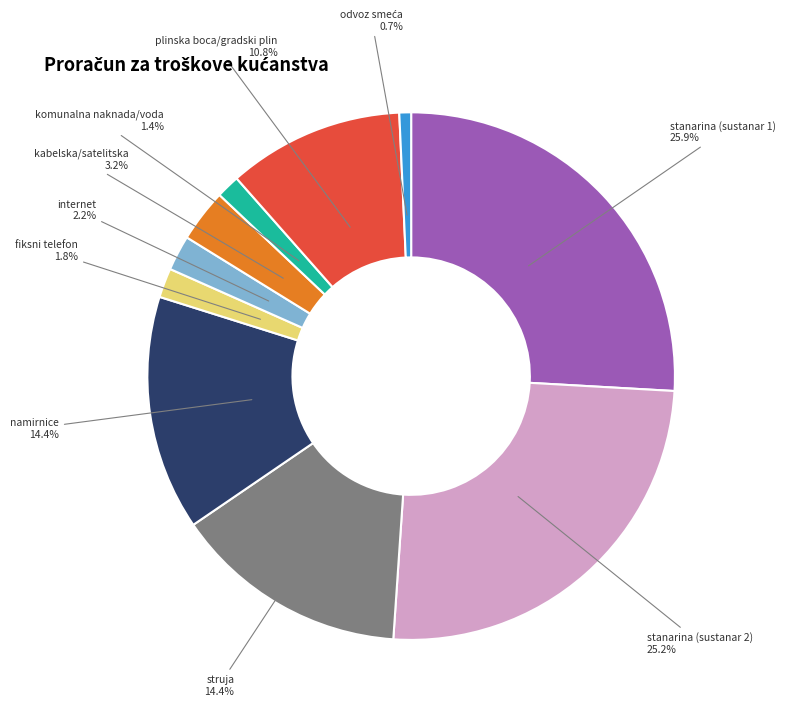

How much of the chart is everything except komunalna naknada/voda?

98.6%